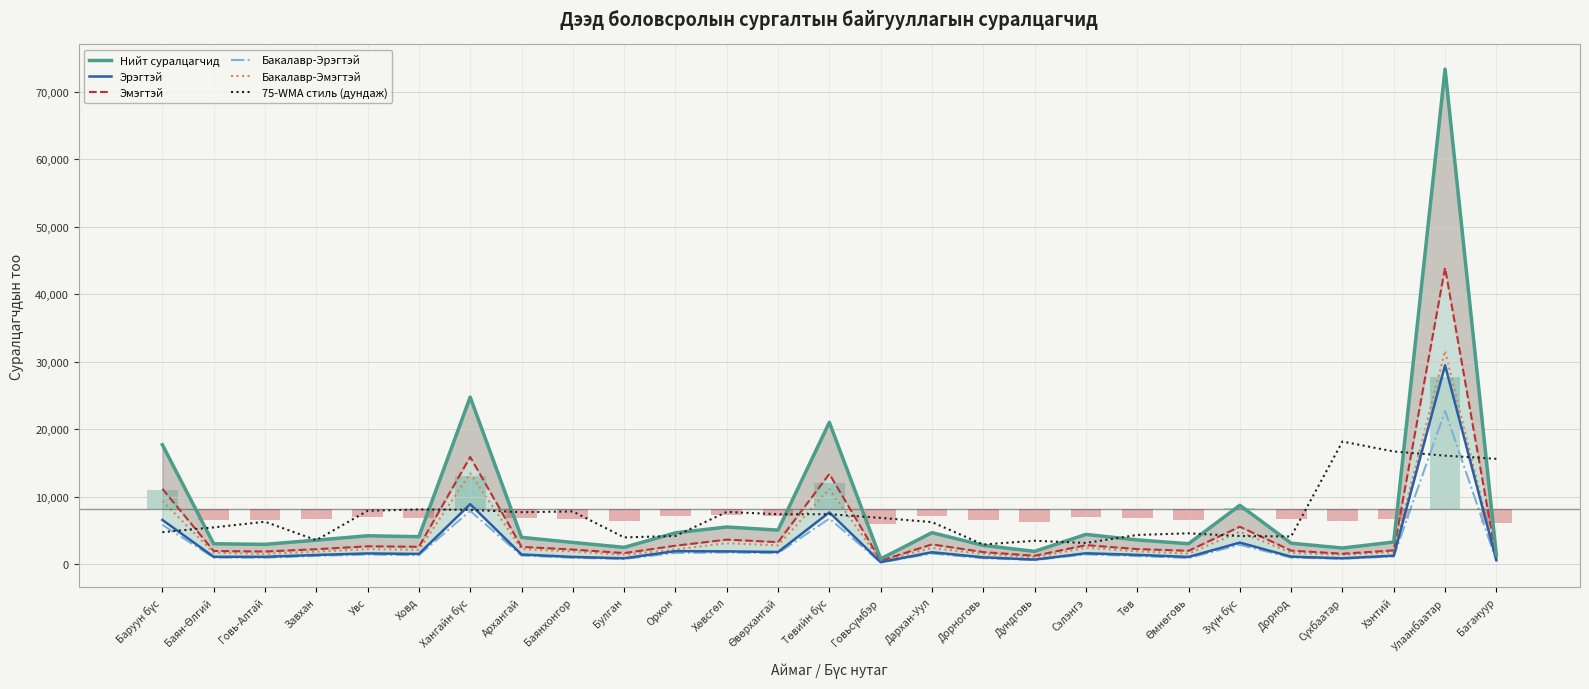

How many values in the Нийт суралцагчид series are below 3572?

13